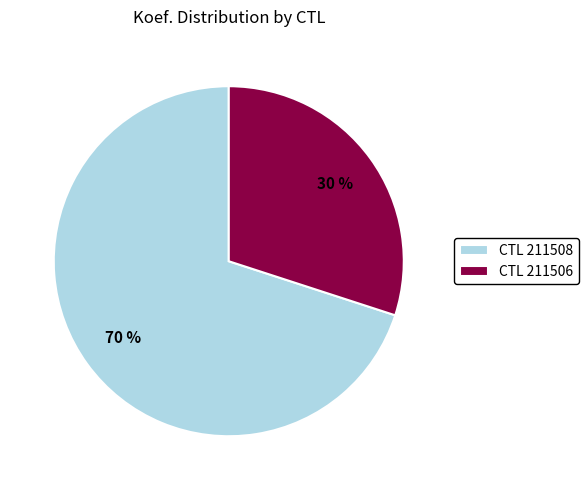

Do CTL 211506 and CTL 211508 together represent more than half of the pie?

Yes